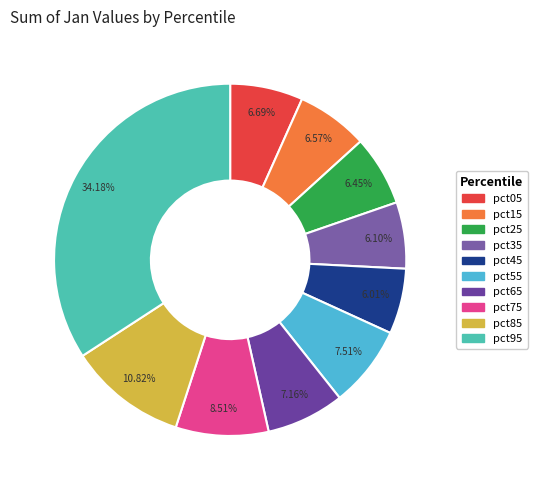

How many slices are in this pie chart?

10